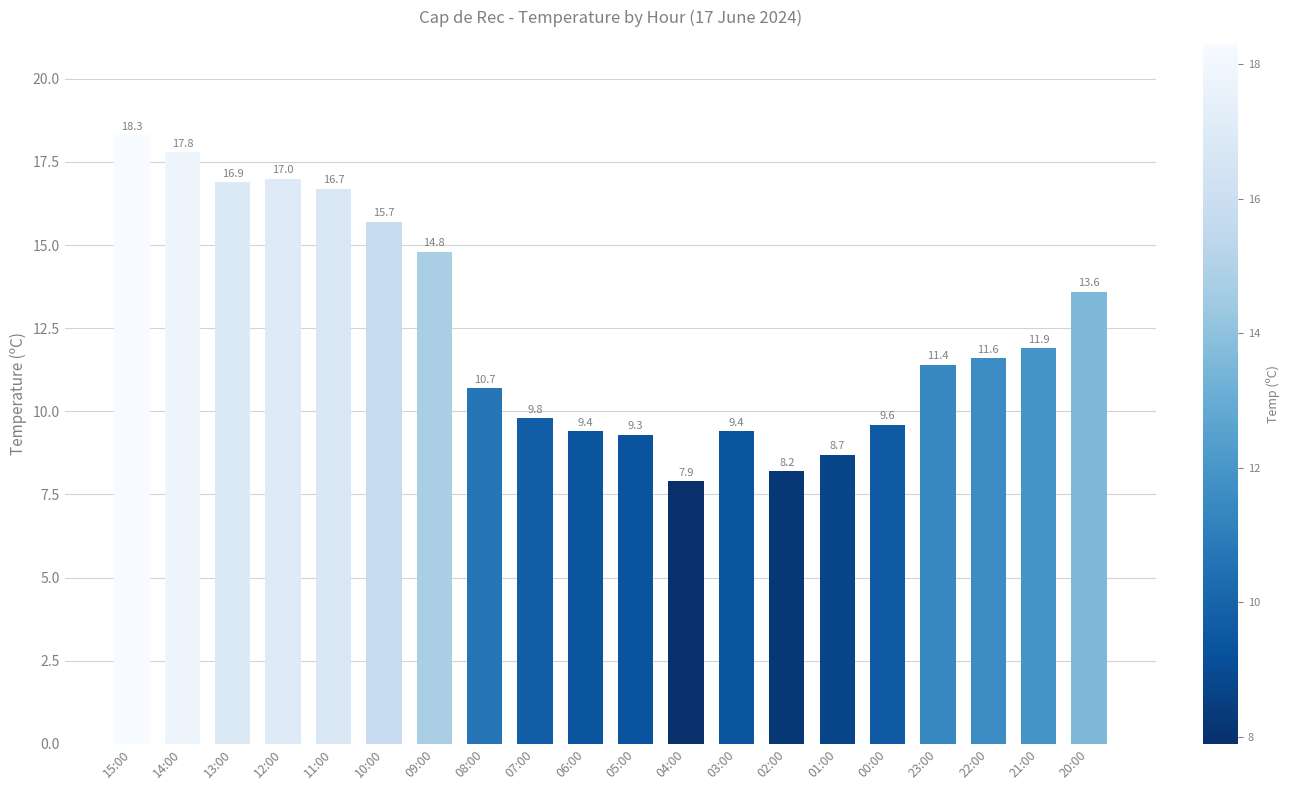

Where does the data first go above 11?

15:00